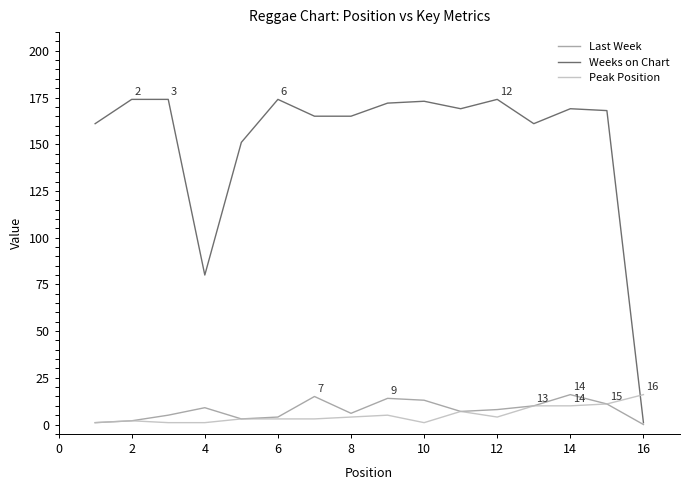

Reading right to left, extract all data points from this chart.

Last Week: 0	11	16	10	8	7	13	14	6	15	4	3	9	5	2	1
Weeks on Chart: 1	168	169	161	174	169	173	172	165	165	174	151	80	174	174	161
Peak Position: 16	11	10	10	4	7	1	5	4	3	3	3	1	1	2	1